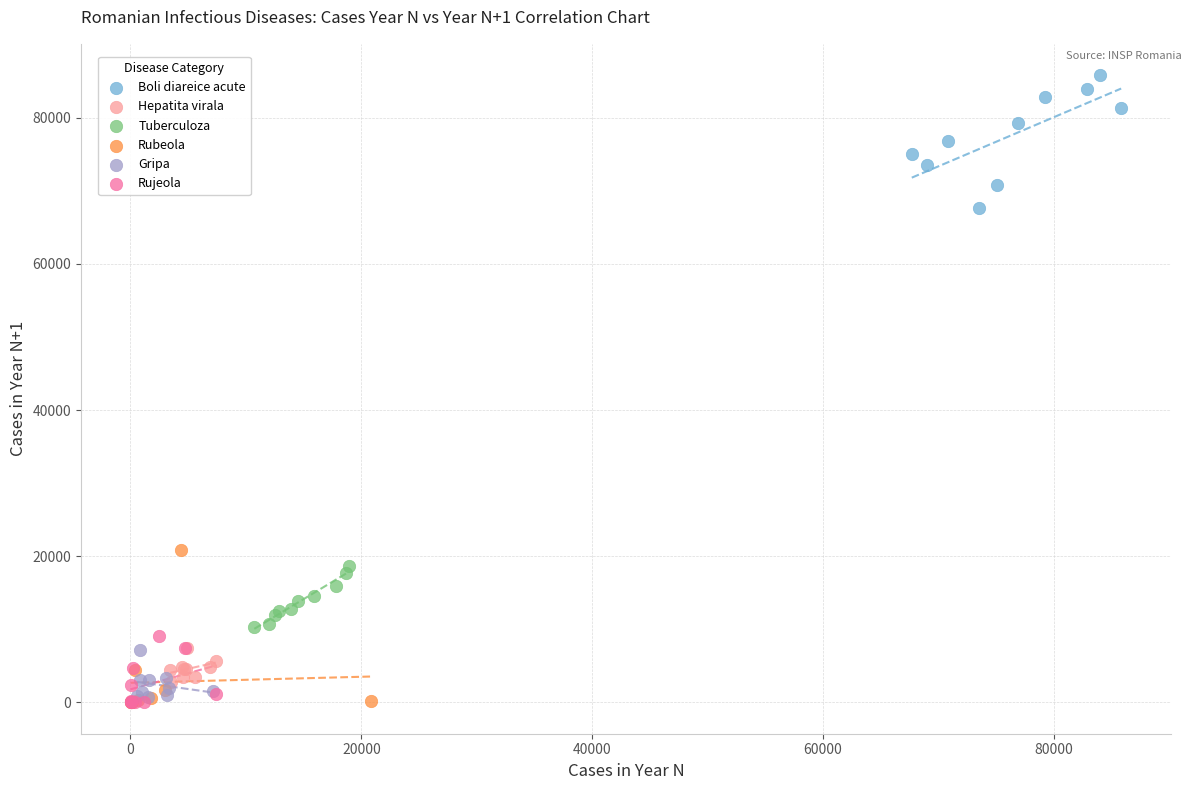

Which series has the largest Y range (max minus min)?

Rubeola